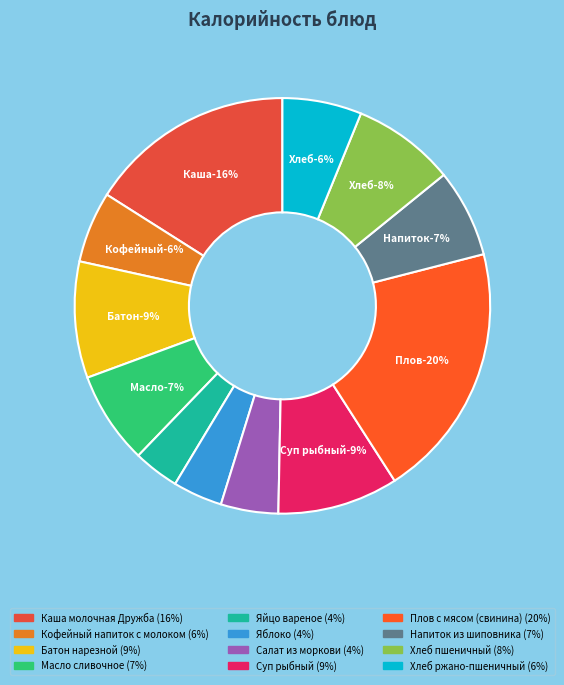

Is it true that Кофейный напиток с молоком is 6% of the pie?

True